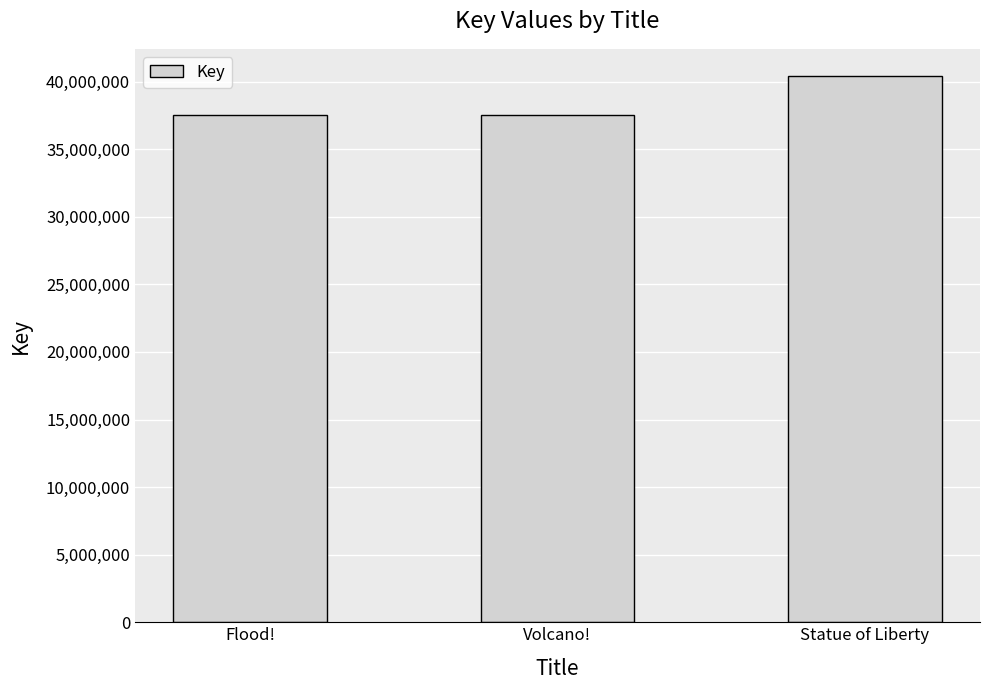

What is the maximum value shown in the chart?

40404188